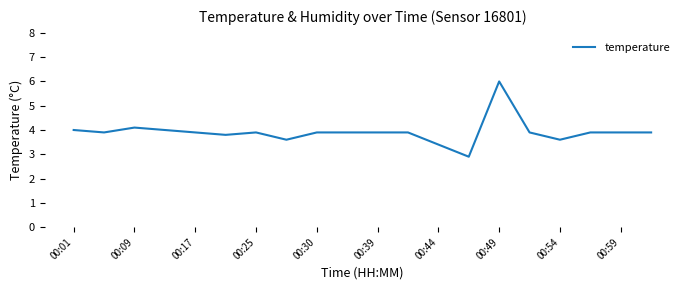

What is the difference between the maximum and minimum values?

3.1